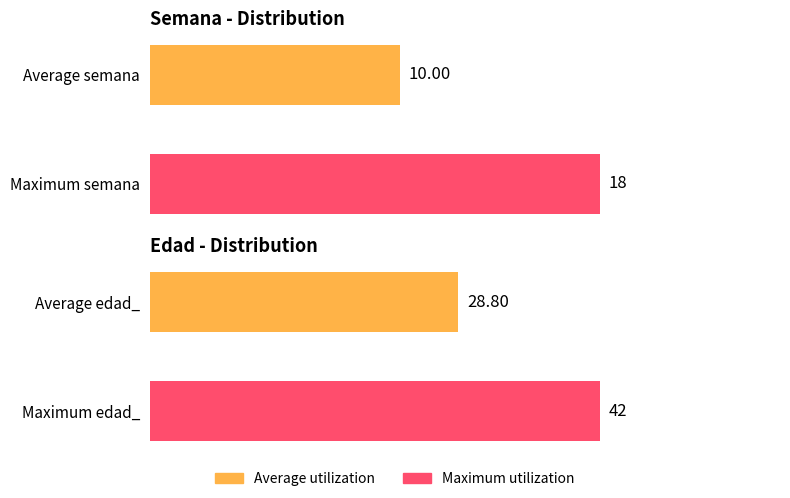

Count the number of data series in this chart.

2